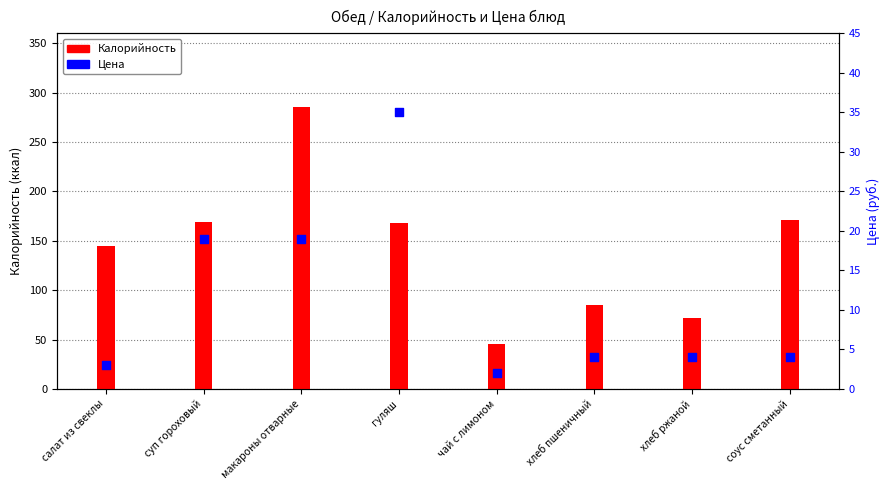

At which category is the sum across all series the highest?

макароны отварные